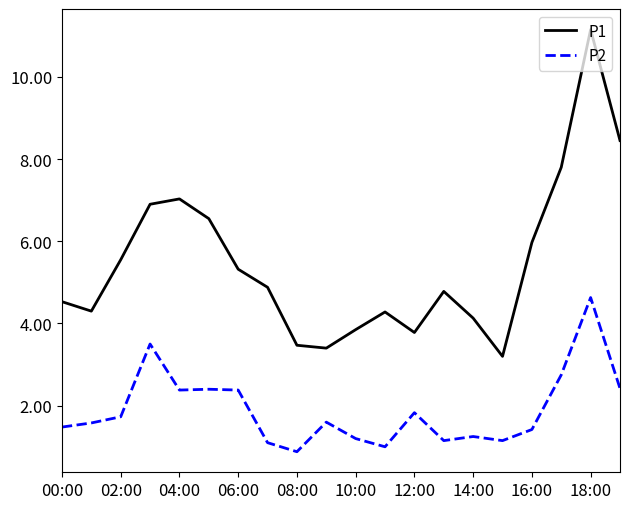

True or false: P1 and P2 cross at least once.

False